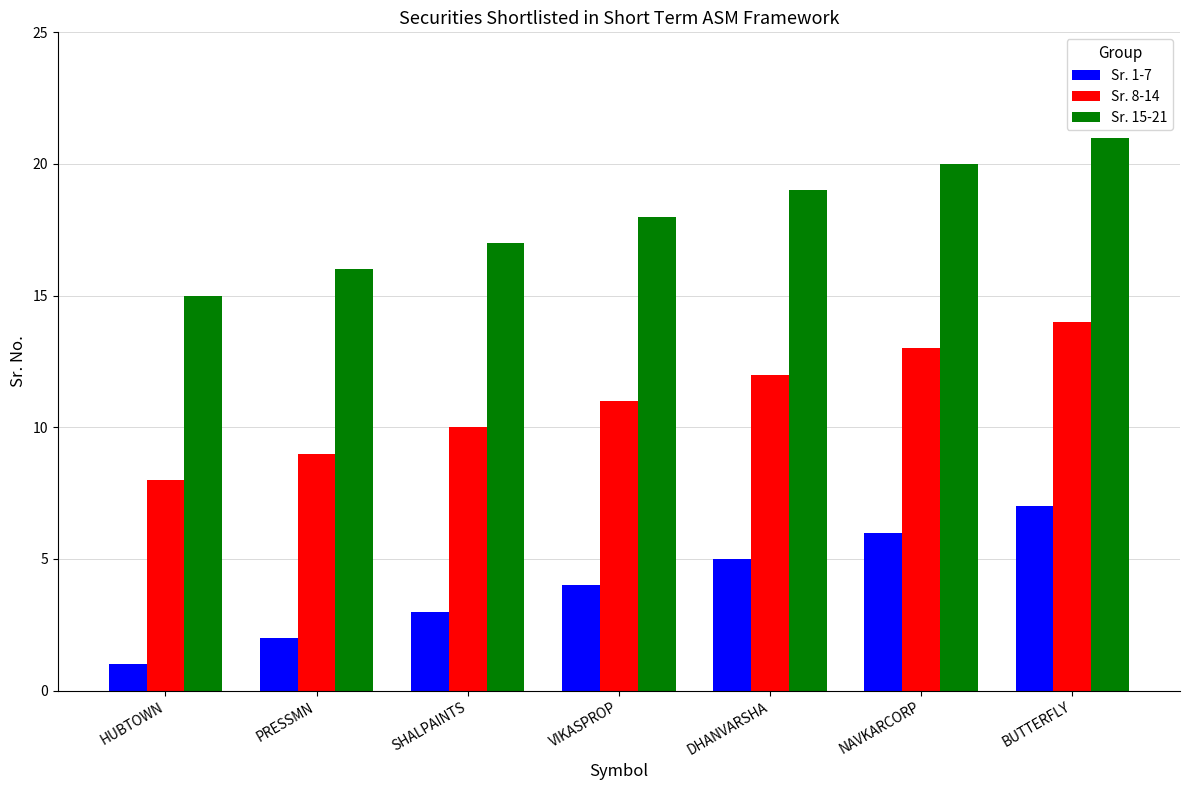

Rank the series by their average value, from highest to lowest.

Sr. 15-21, Sr. 8-14, Sr. 1-7